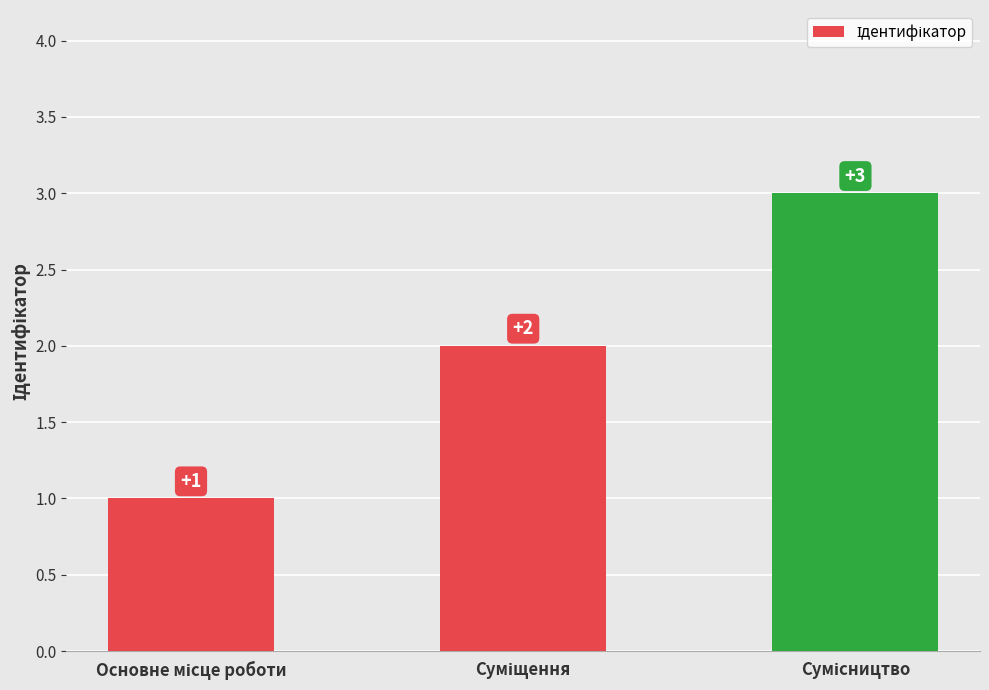

What is the sum of all values?

6